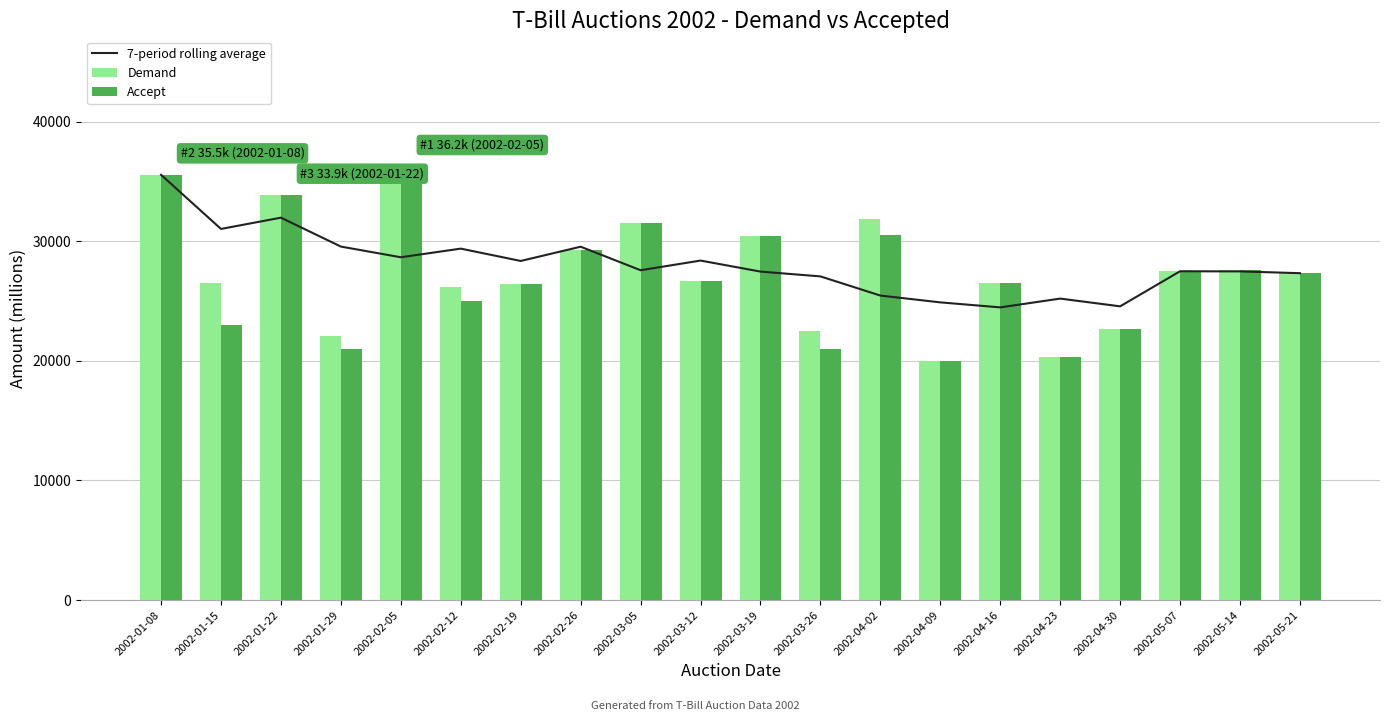

Rank the categories by Demand value from highest to lowest.

2002-02-05, 2002-01-08, 2002-01-22, 2002-04-02, 2002-03-05, 2002-03-19, 2002-02-26, 2002-05-14, 2002-05-07, 2002-05-21, 2002-03-12, 2002-01-15, 2002-04-16, 2002-02-19, 2002-02-12, 2002-04-30, 2002-03-26, 2002-01-29, 2002-04-23, 2002-04-09